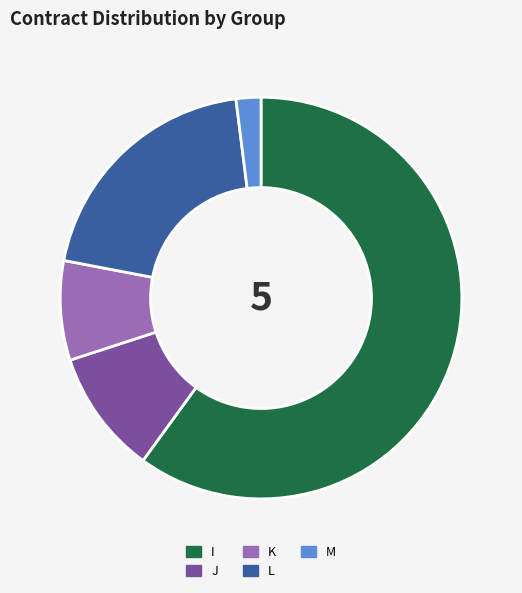

Is it true that L is 11% of the pie?

False